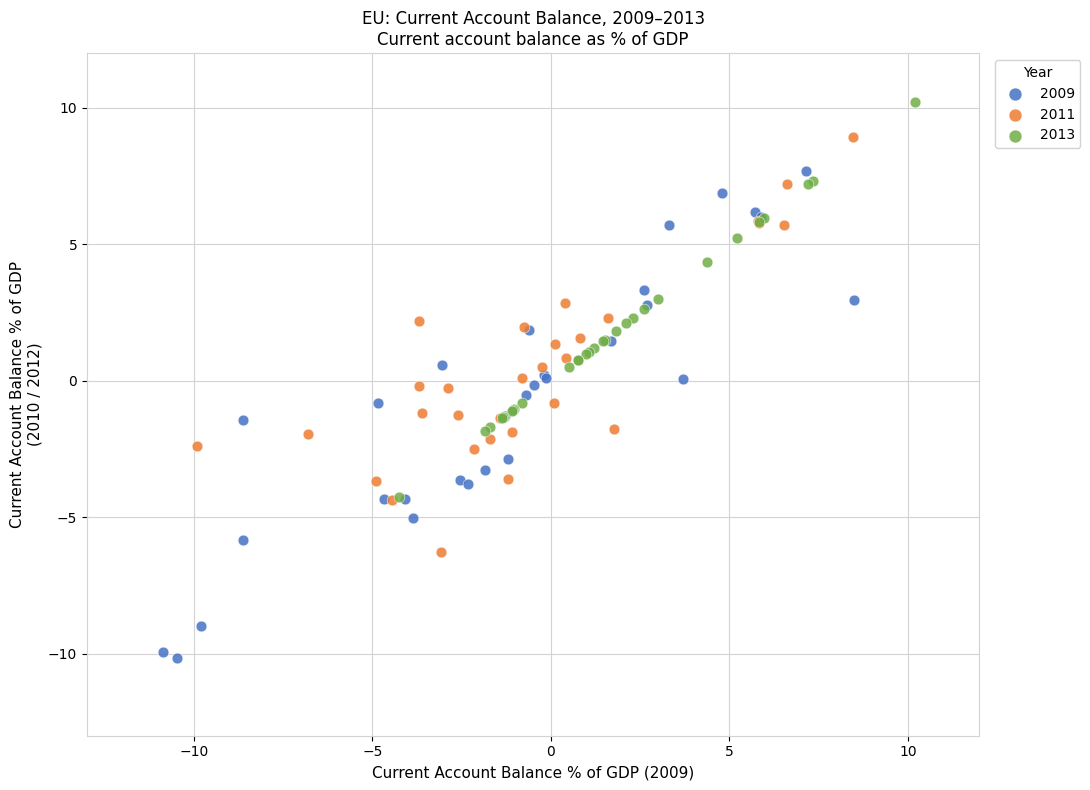

Which series reaches the minimum Y coordinate?

2009